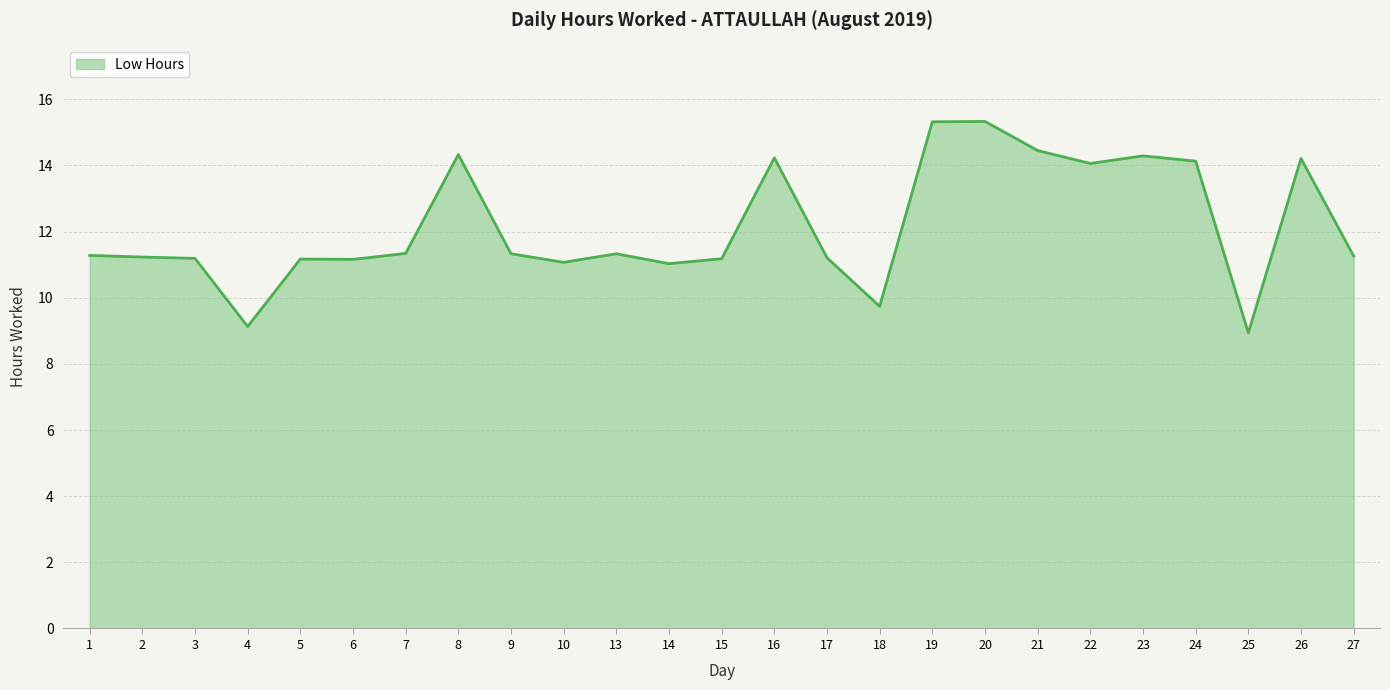

Read the value at 27.

11.3